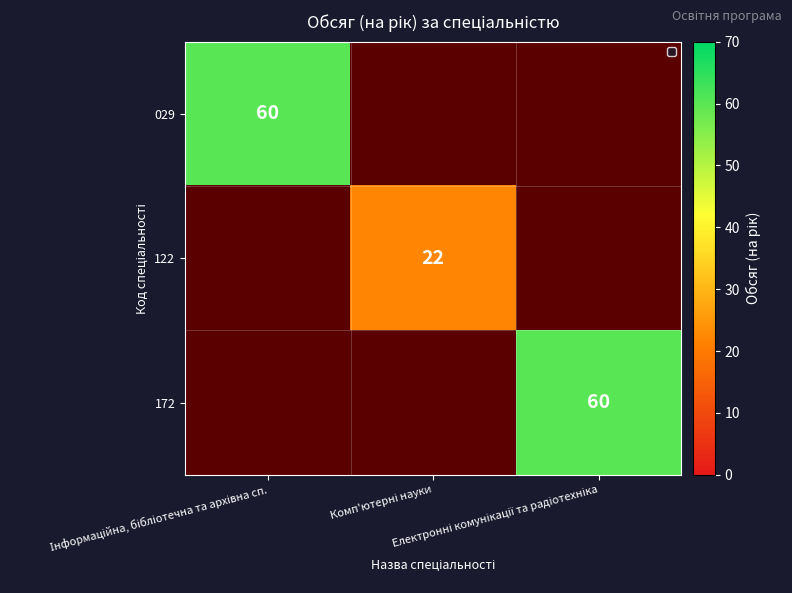

Rank the series by their maximum value, from highest to lowest.

029, 122, 172